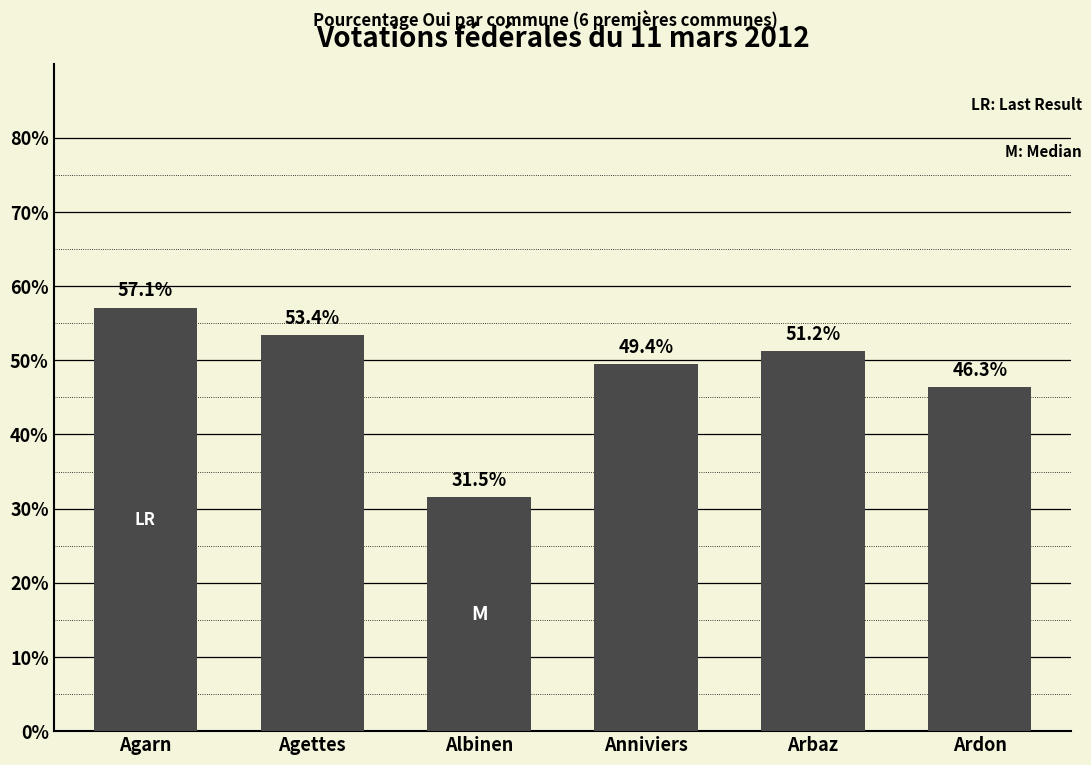

What is the difference between the values at Ardon and Arbaz?

4.9